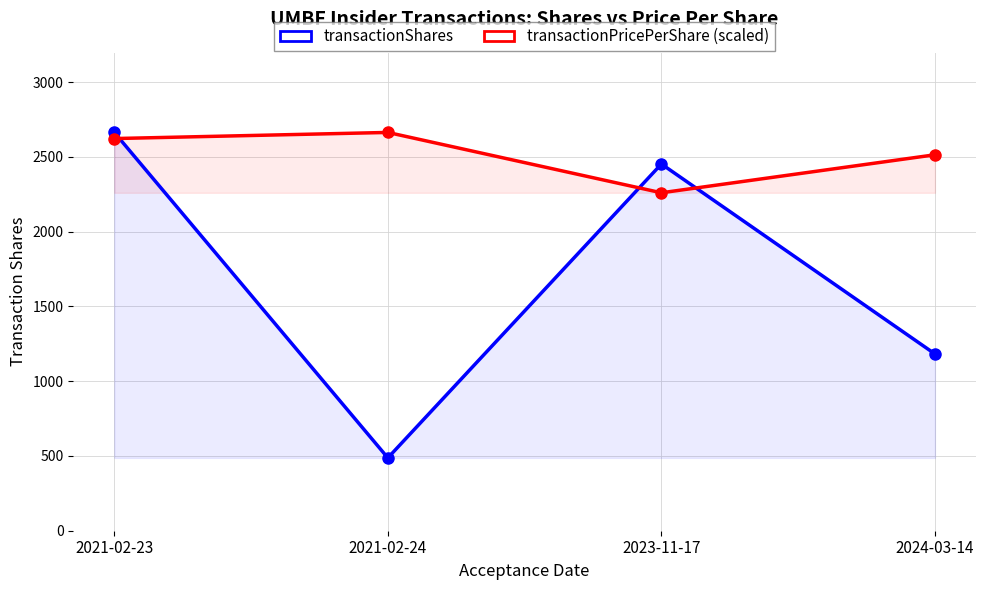

How many data points does each series have?

4